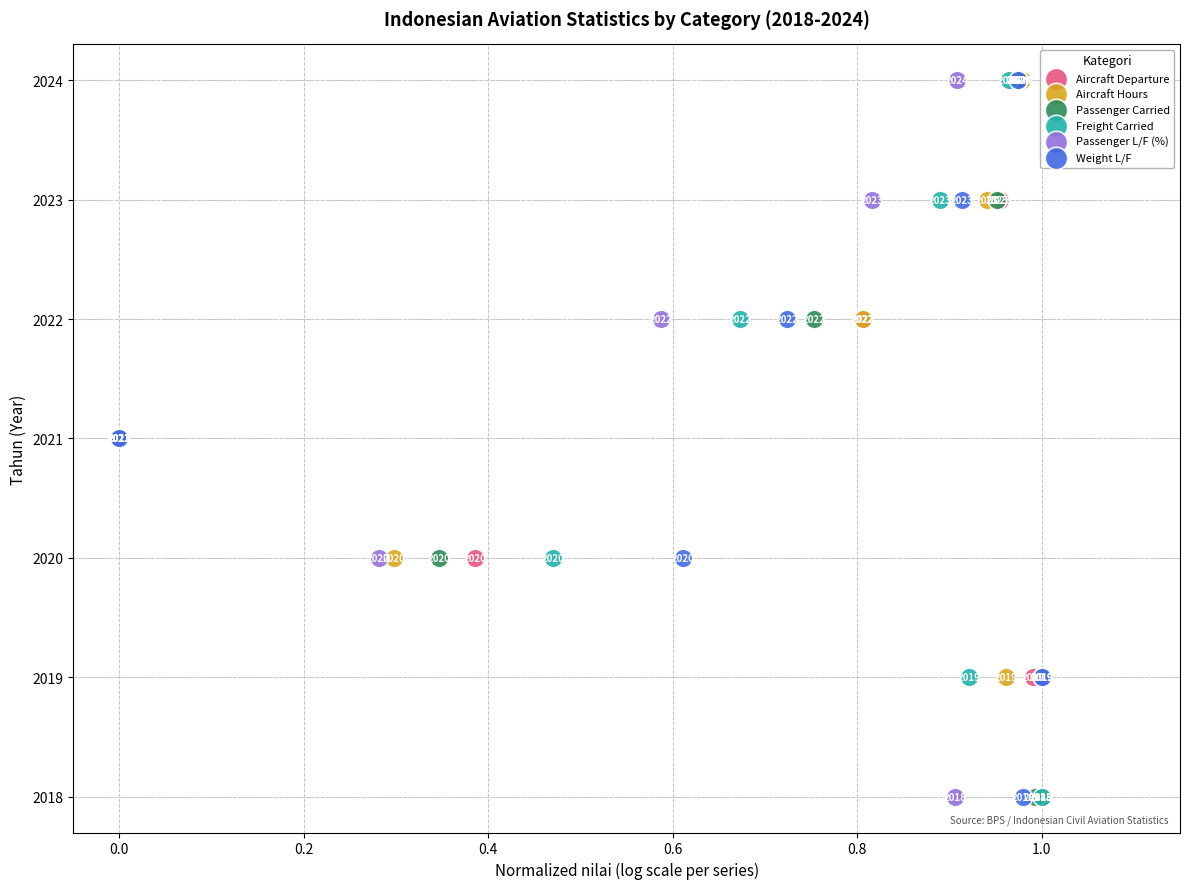

What are all the series names shown in the legend?

Aircraft Departure, Aircraft Hours, Passenger Carried, Freight Carried, Passenger L/F (%), Weight L/F